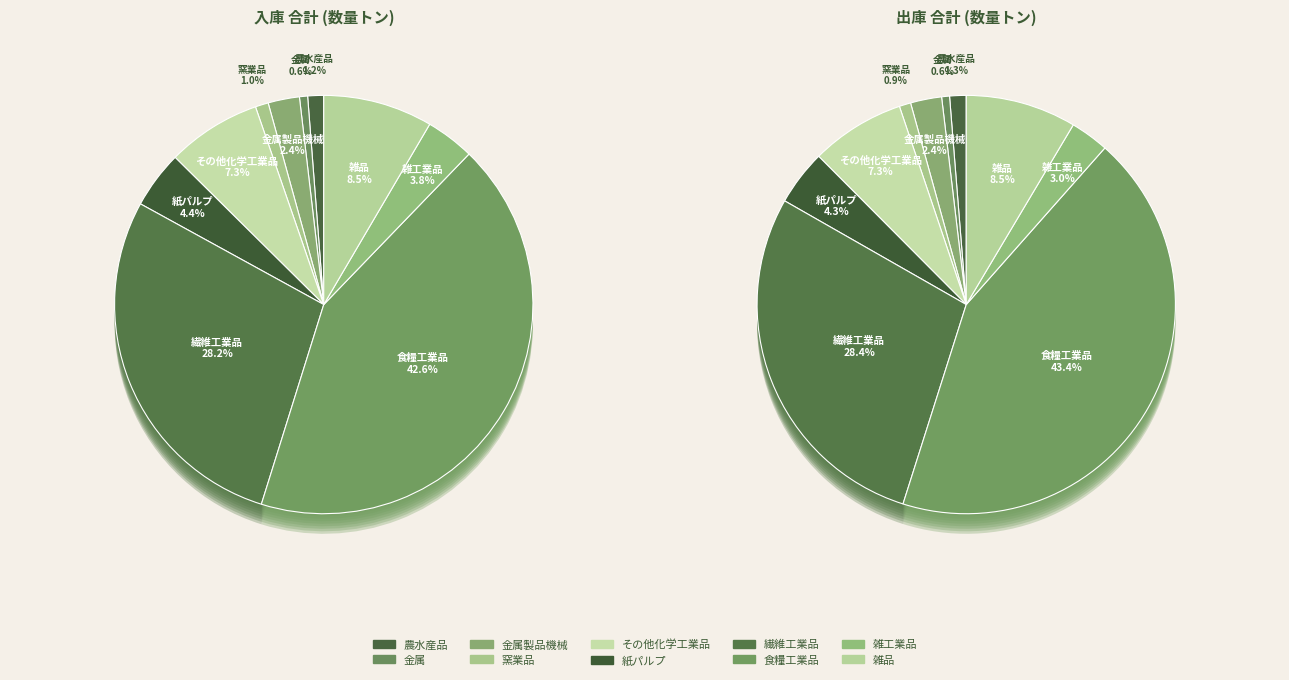

Count the number of slices in the pie.

10